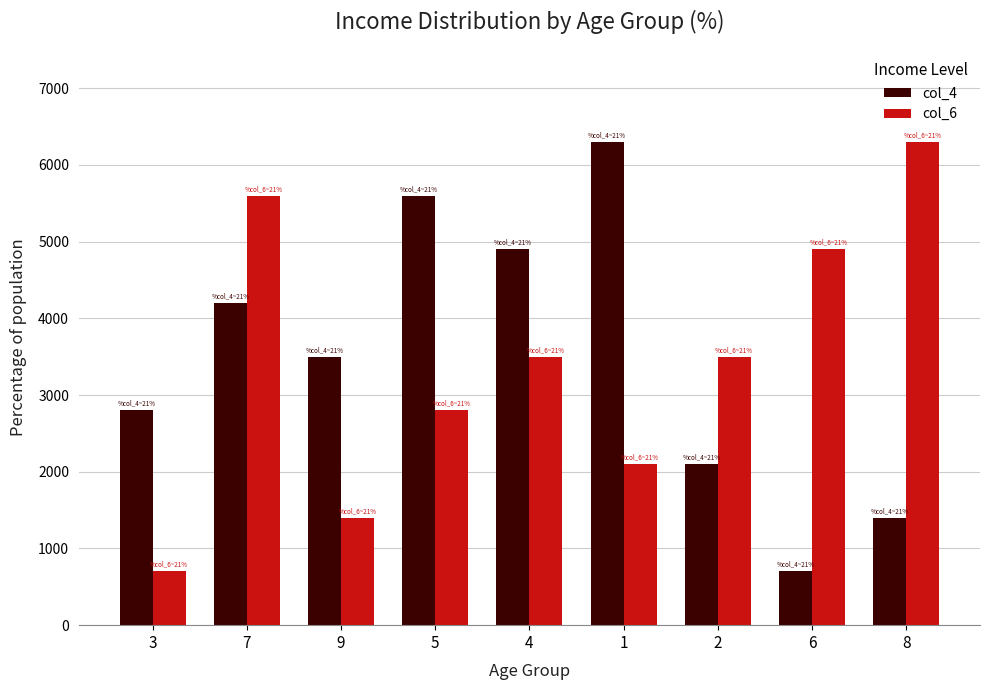

Reading left to right, transcribe all the data shown in this chart.

col_4: 2800	4200	3500	5600	4900	6300	2100	700	1400
col_6: 700	5600	1400	2800	3500	2100	3500	4900	6300